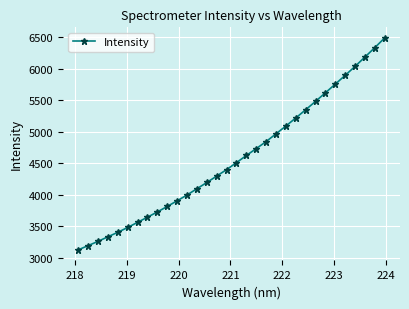

What is the maximum value shown in the chart?

6488.2